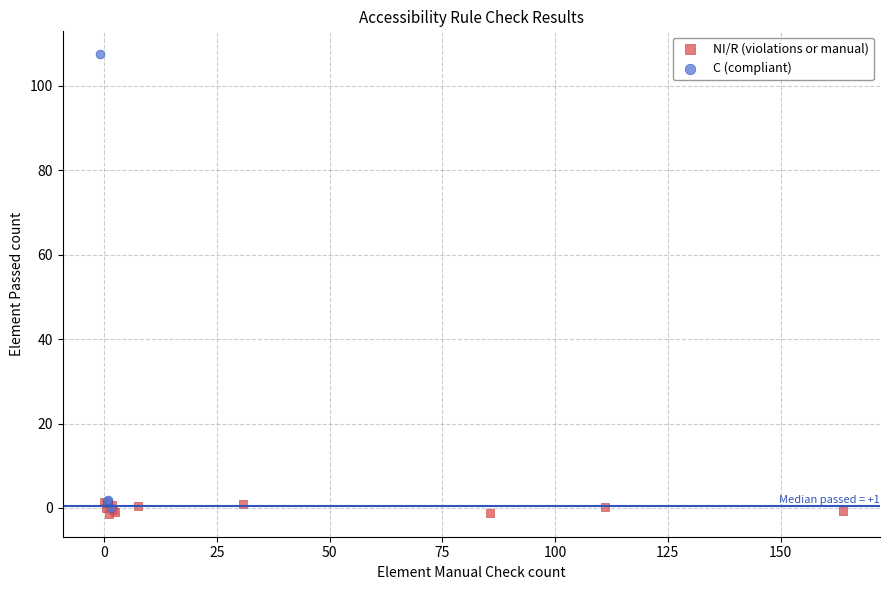

Which series has the widest spread of Y values?

C (compliant)